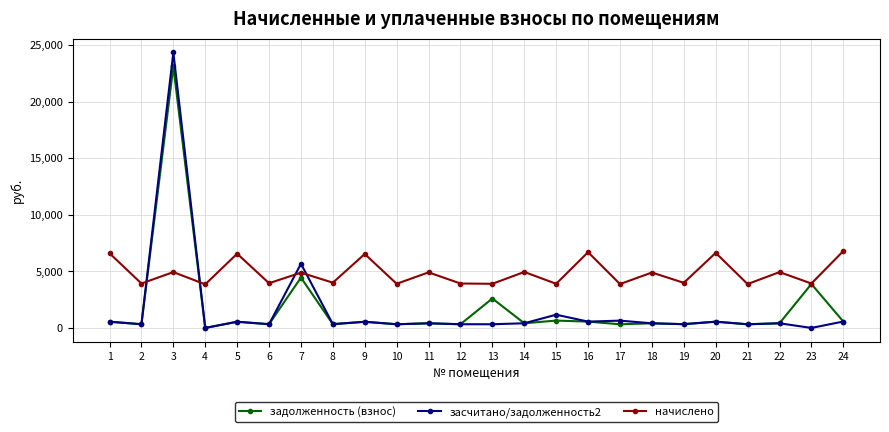

Where is задолженность (взнос) nearest to the value 11558?

7